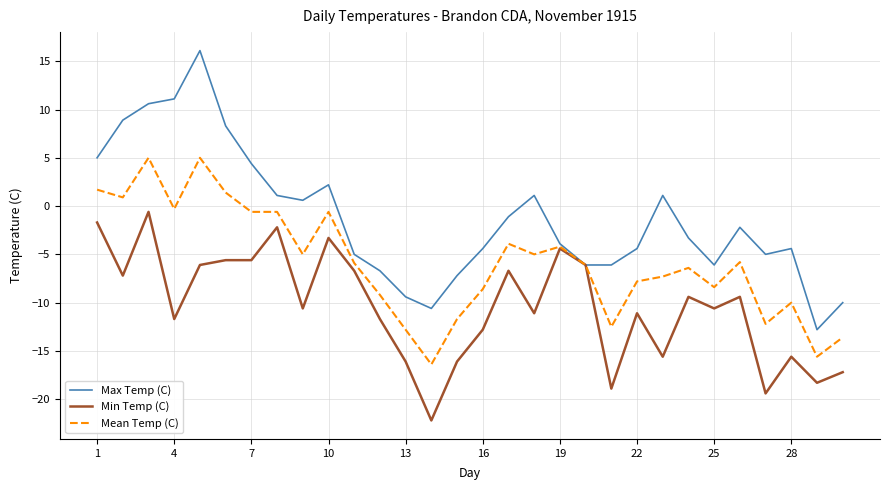

List the series in order of their peak value, lowest first.

Min Temp (C), Mean Temp (C), Max Temp (C)